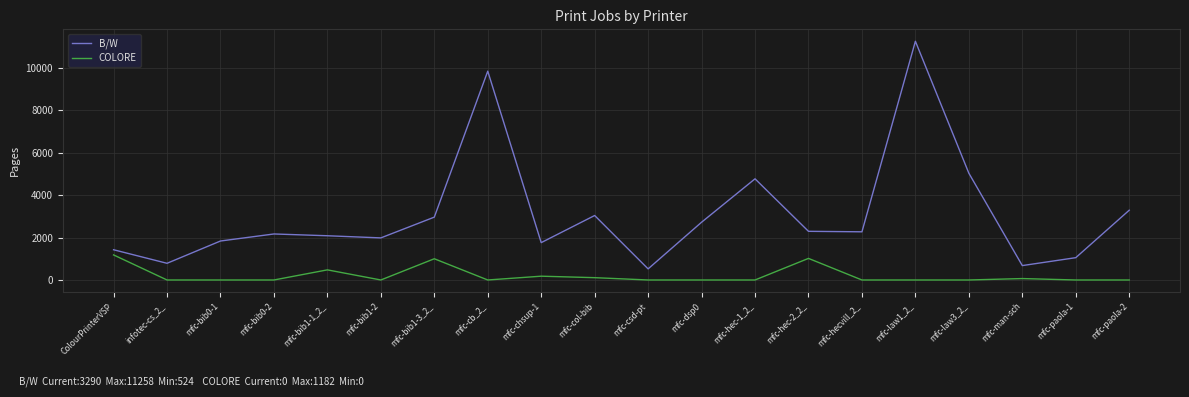

What are all the series names shown in the legend?

B/W, COLORE